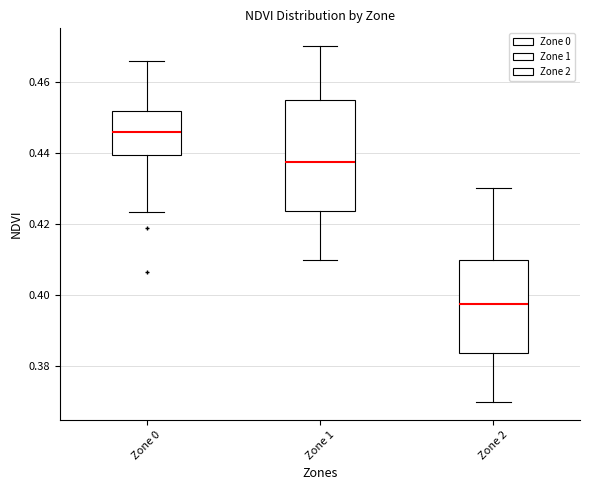

Reading left to right, transcribe this box plot: for each box, give where its median line is, the range the box spans, and where its two whiskers end, as read against the y-axis. The values are not printed on the chart, so give them approximately, as read against the axis.

Zone 0: median 0.446, box 0.440 to 0.452, whiskers 0.424 to 0.466
Zone 1: median 0.438, box 0.424 to 0.456, whiskers 0.410 to 0.470
Zone 2: median 0.398, box 0.384 to 0.410, whiskers 0.370 to 0.430